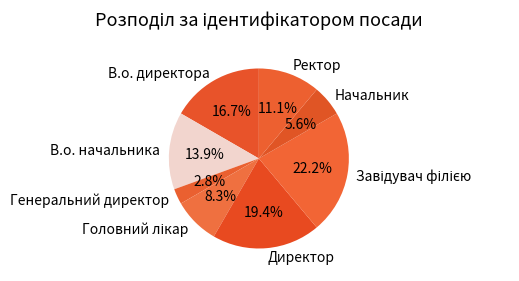

What is the smallest slice in the pie chart?

Генеральний директор